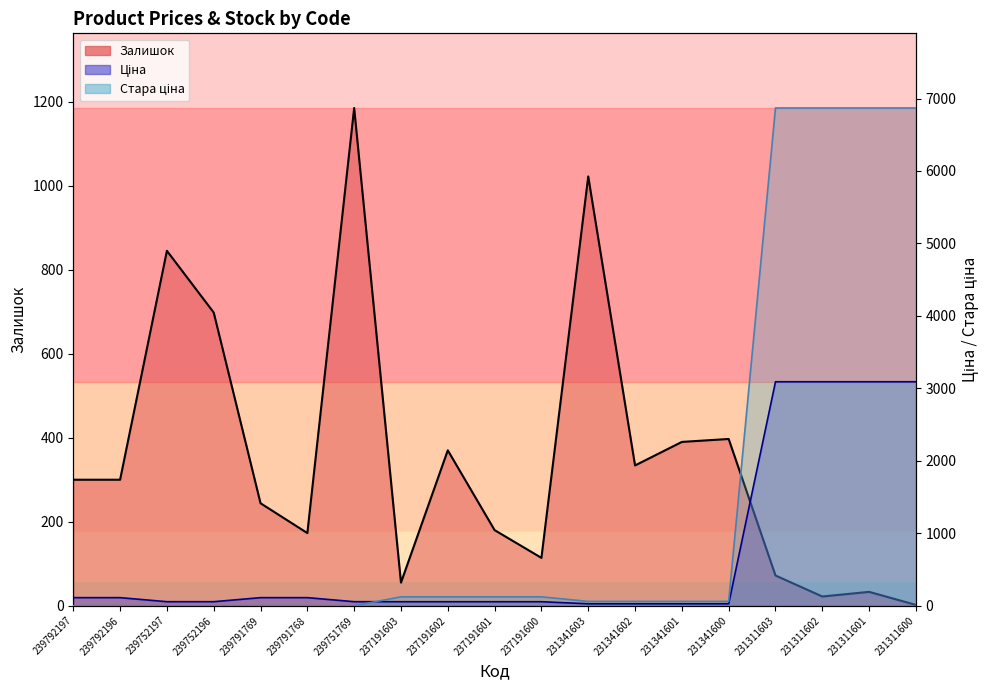

List the labels in order of Стара ціна line value, smallest first.

239792197, 239792196, 239752197, 239752196, 239791769, 239791768, 239751769, 231341603, 231341602, 231341601, 231341600, 237191603, 237191602, 237191601, 237191600, 231311603, 231311602, 231311601, 231311600